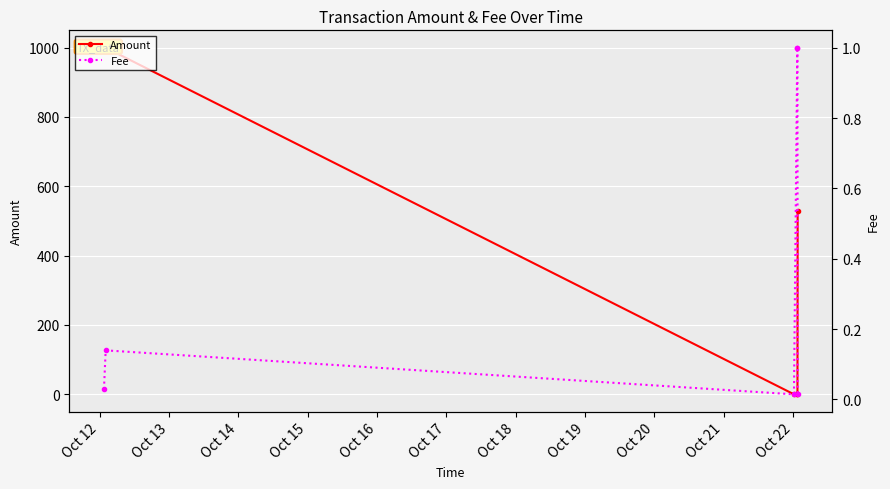

In Amount, how many points are higher than both neighbors (excluding endpoints)?

1